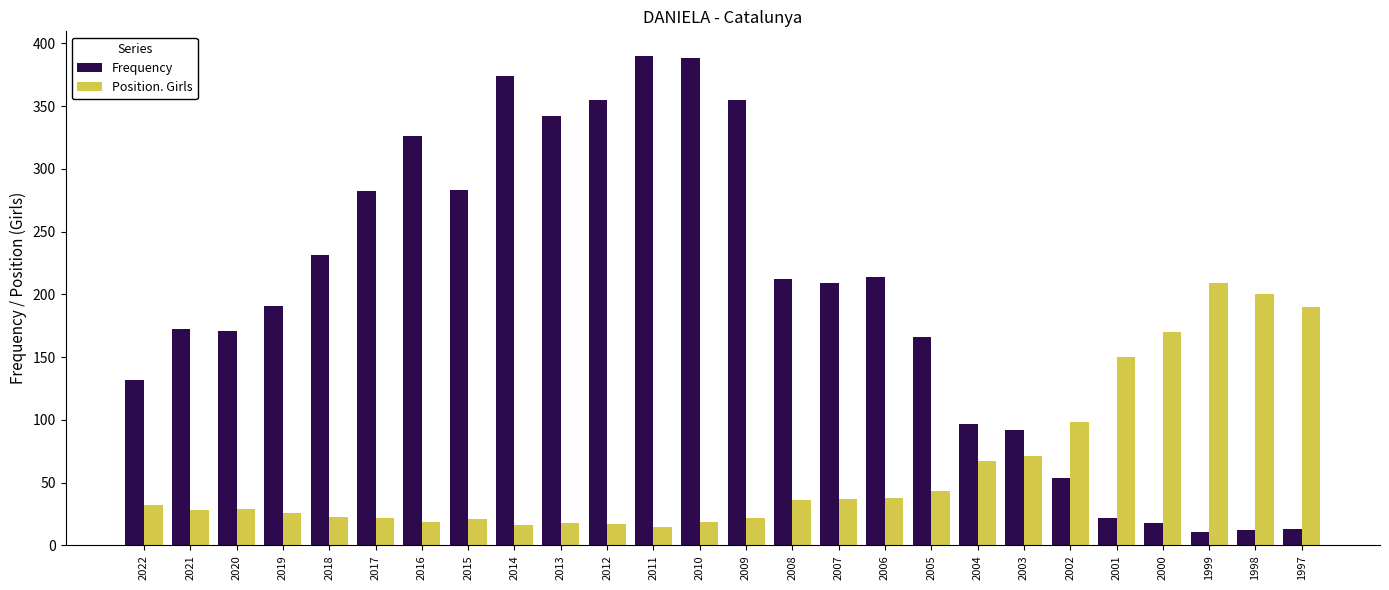

The value of Frequency at 2015 is 283. True or false?

True